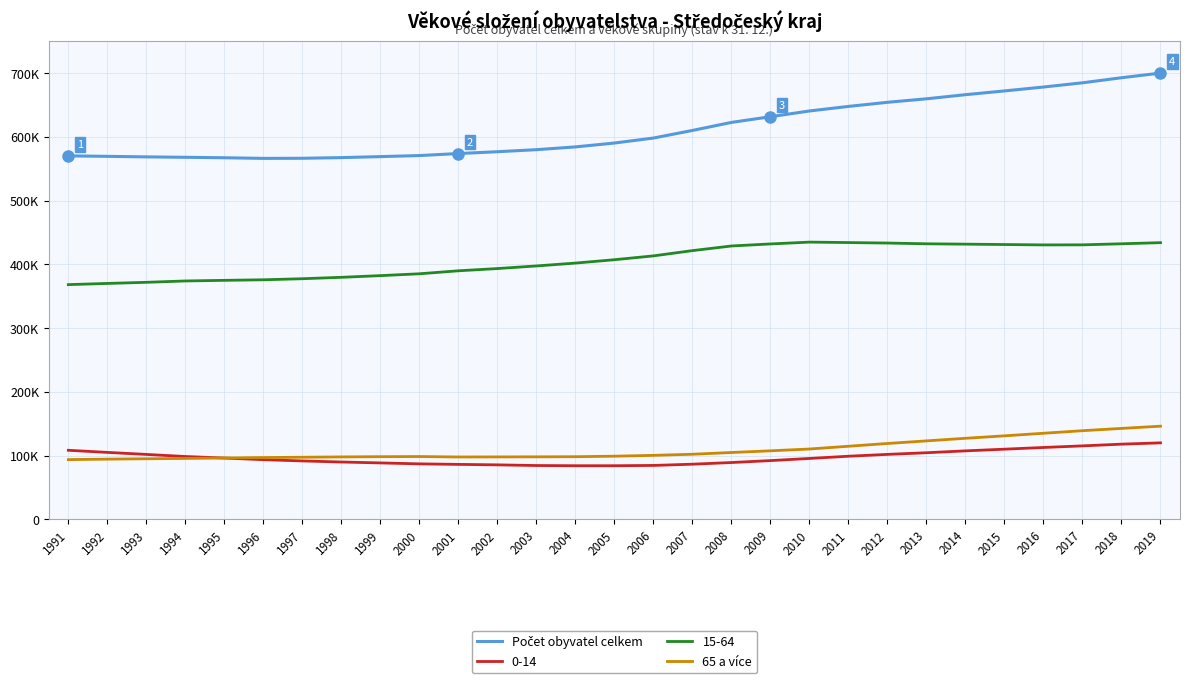

What is the minimum value for 65 a více?

93637